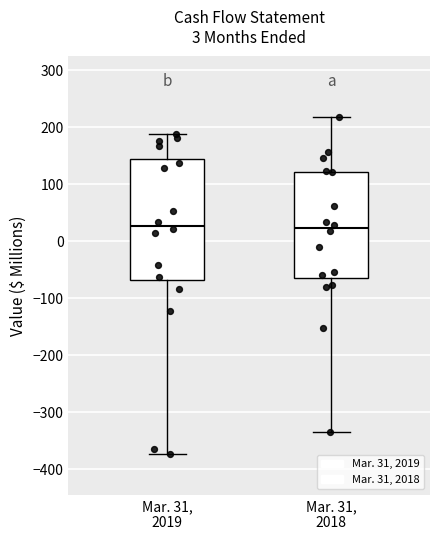

Which box is the tallest, from its lower edge to its upper edge?

Mar. 31, 2019